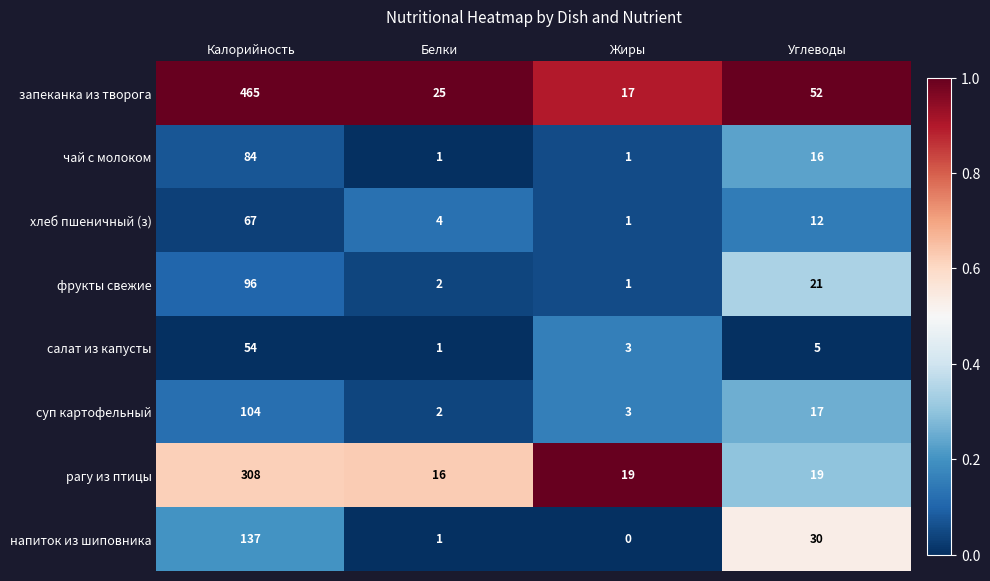

At which category is the sum across all series the highest?

Калорийность